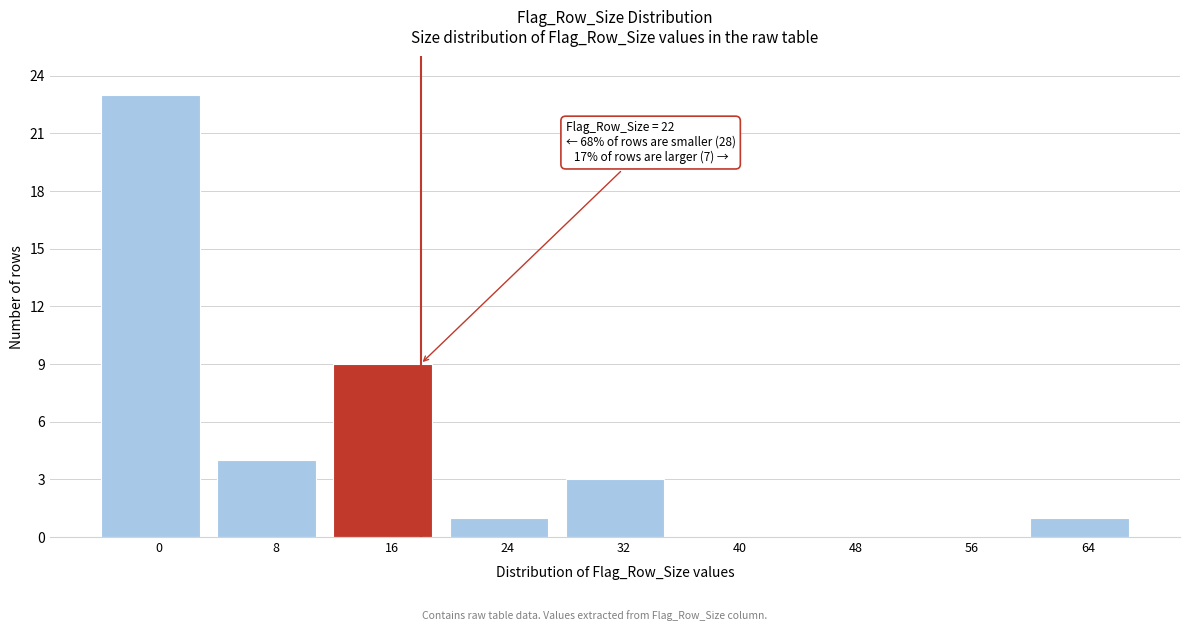

Reading left to right, list all the values displayed in this chart.

0=23	8=4	16=9	24=1	32=3	40=0	48=0	56=0	64=1